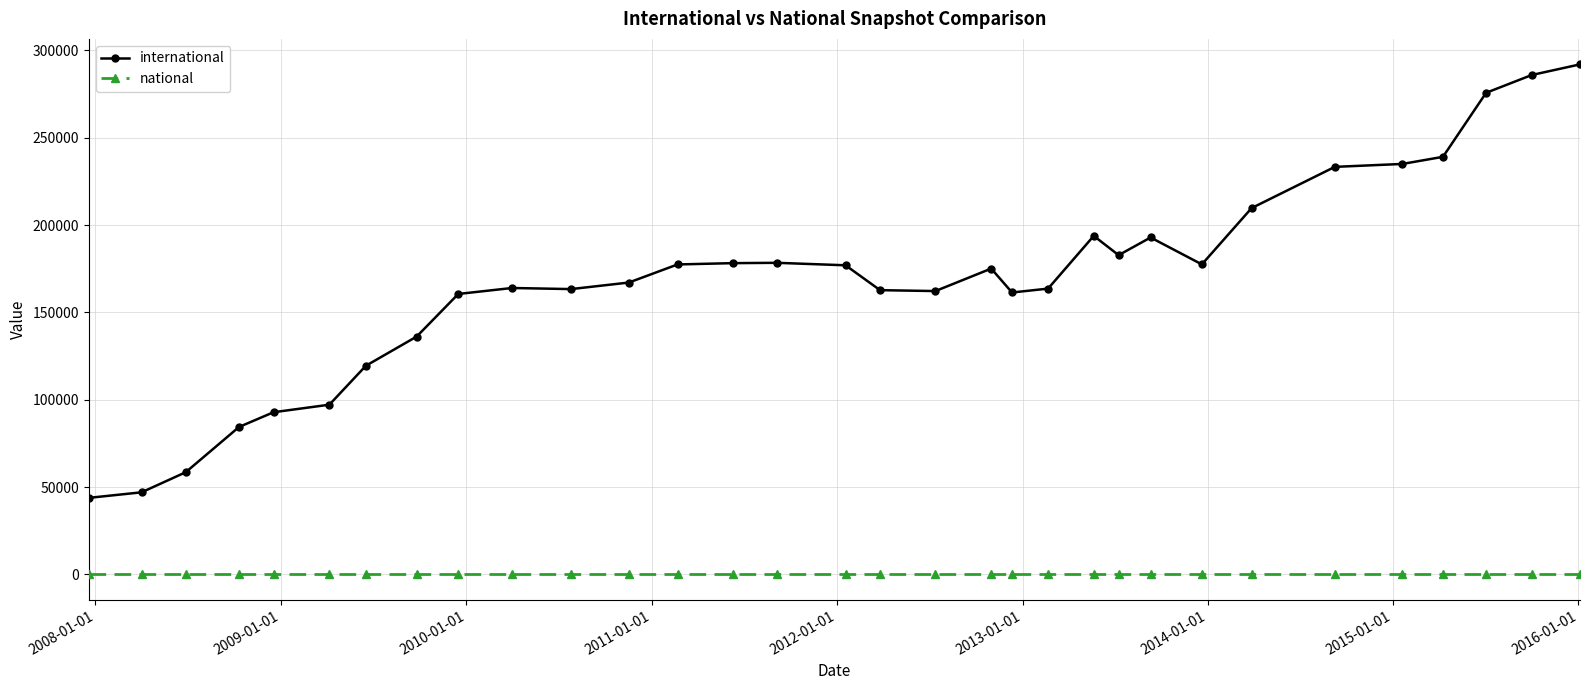

What is the maximum value shown in the chart?

291974